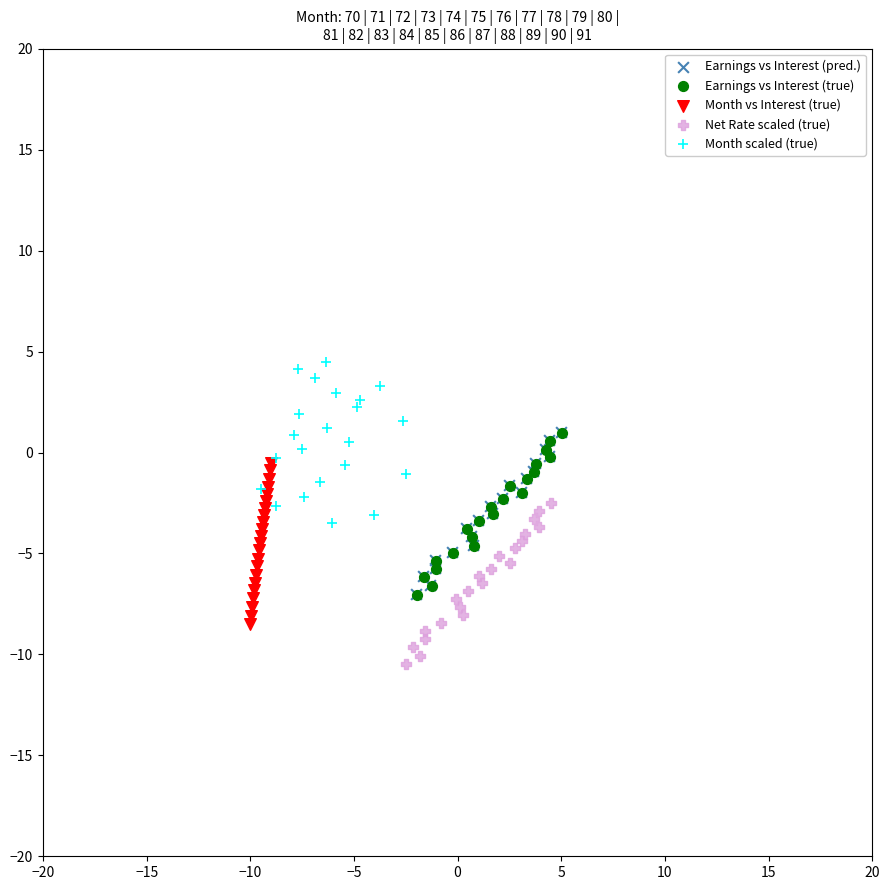

Which series reaches the minimum Y coordinate?

Net Rate scaled (true)